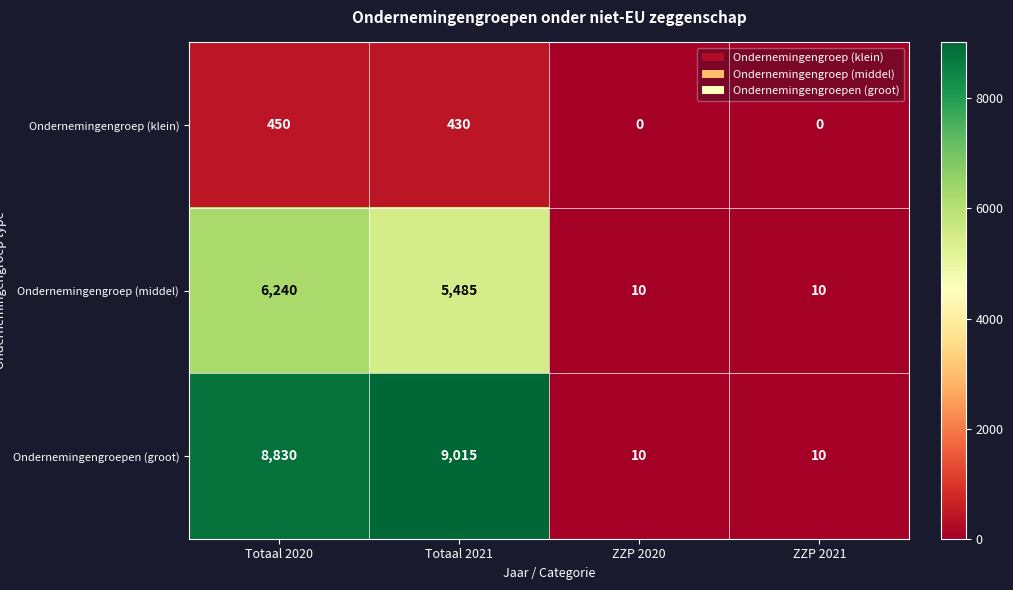

Count the number of data series in this chart.

3